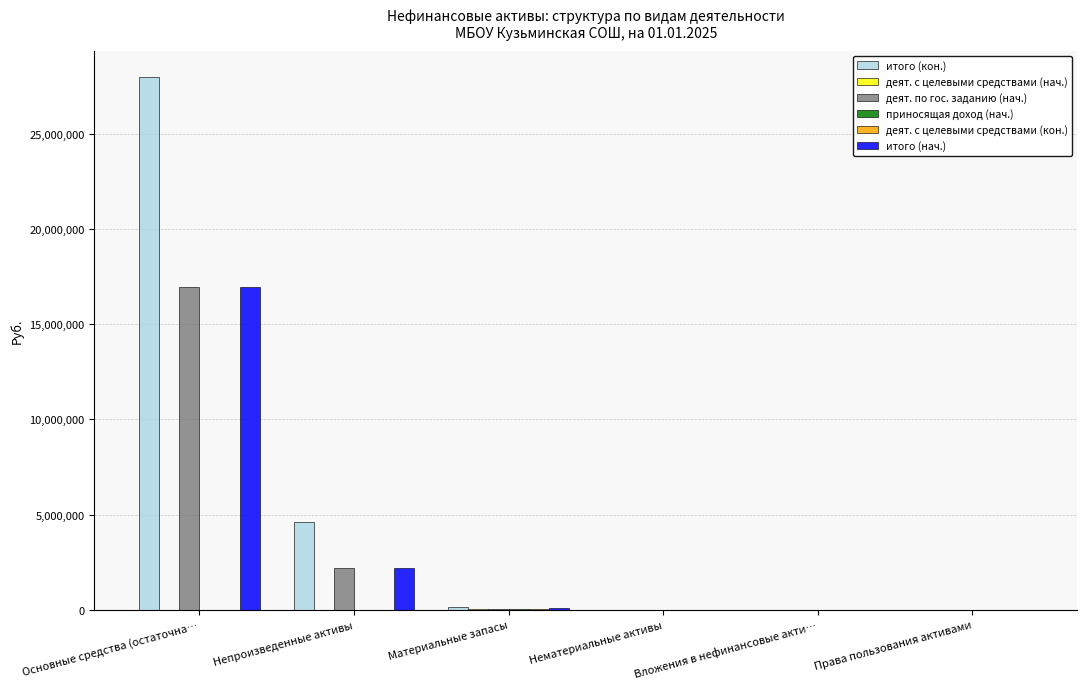

Which series has the largest total across all categories?

итого (кон.)